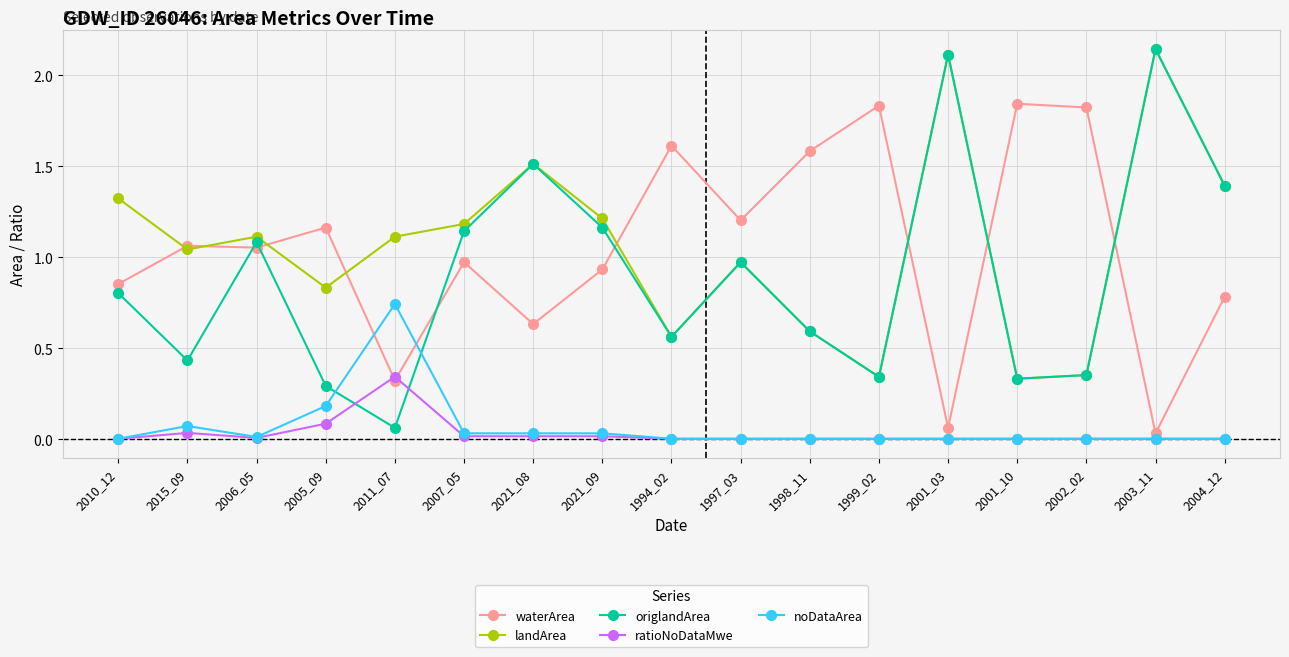

Rank the categories by ratioNoDataMwe value from highest to lowest.

2011_07, 2005_09, 2015_09, 2007_05, 2021_08, 2021_09, 2006_05, 2010_12, 1994_02, 1997_03, 1998_11, 1999_02, 2001_03, 2001_10, 2002_02, 2003_11, 2004_12